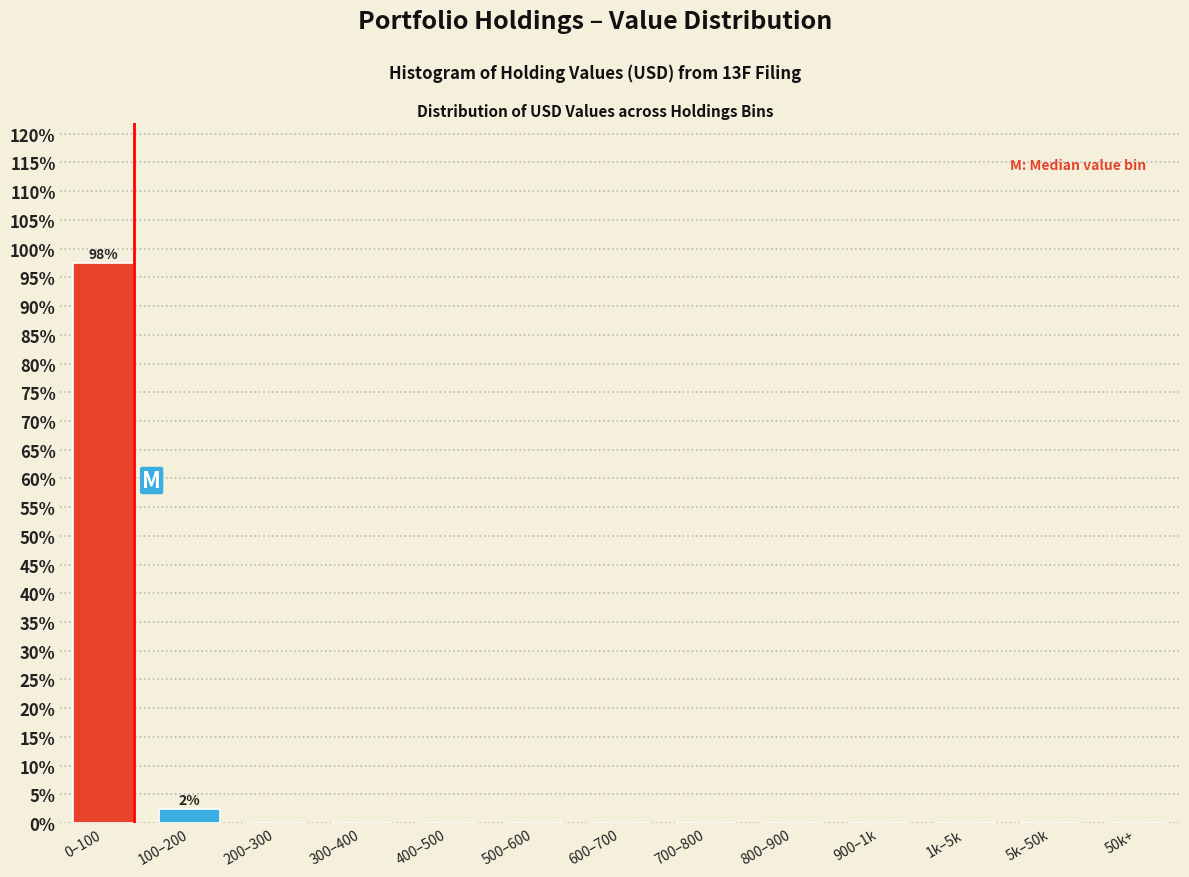

Reading left to right, transcribe all the data shown in this chart.

0–100=97.5	100–200=2.5	200–300=0.0	300–400=0.0	400–500=0.0	500–600=0.0	600–700=0.0	700–800=0.0	800–900=0.0	900–1k=0.0	1k–5k=0.0	5k–50k=0.0	50k+=0.0